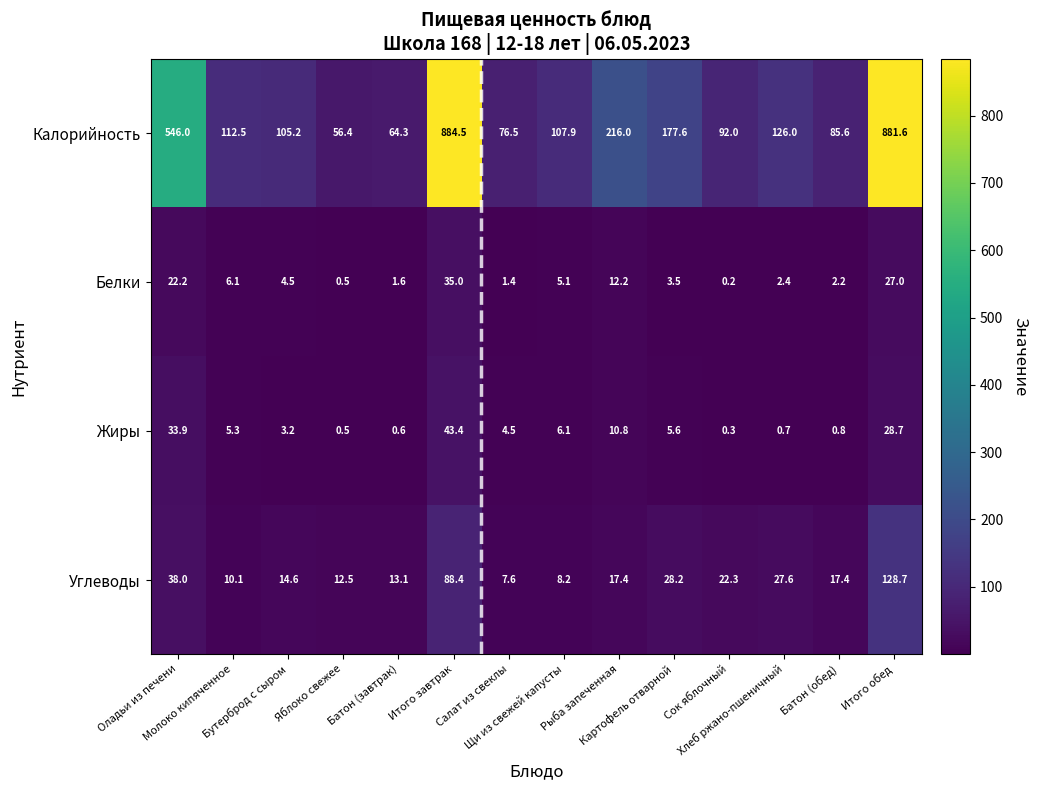

Which series has the largest total across all categories?

Калорийность